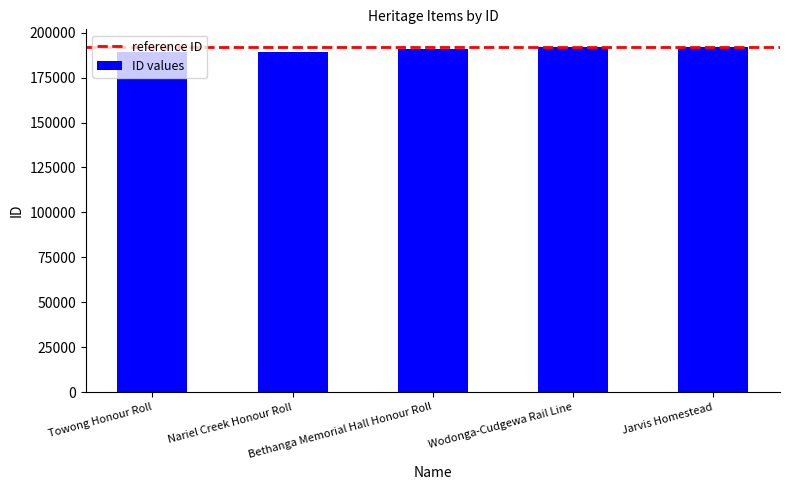

Count the number of data series in this chart.

1